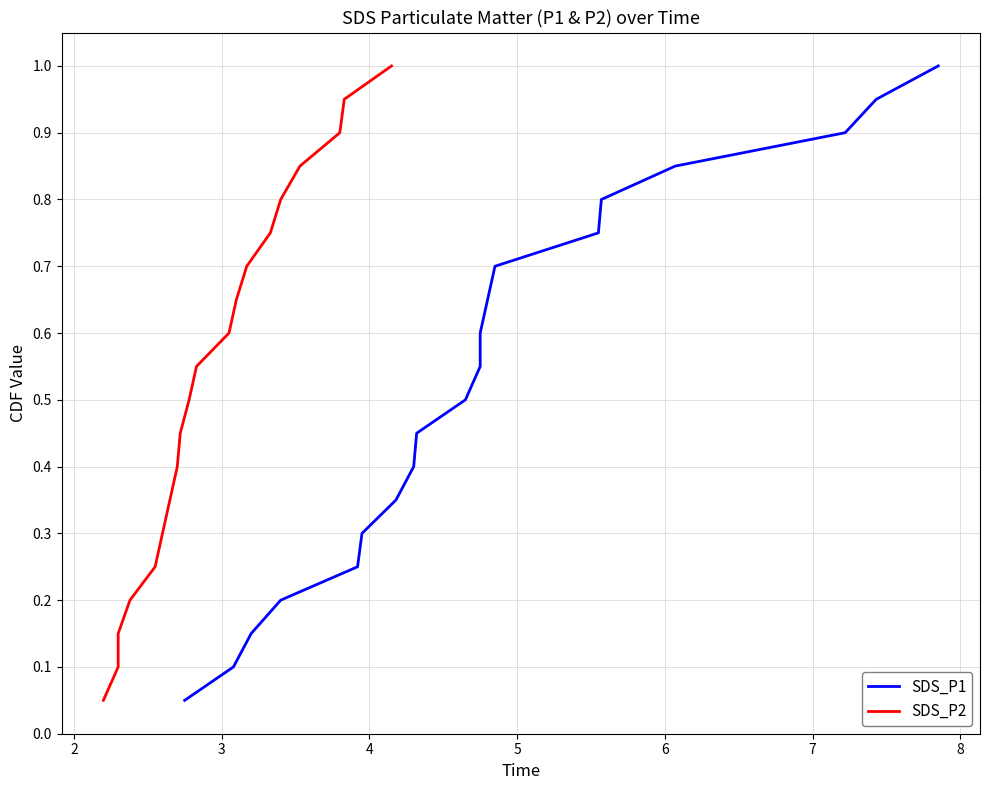

What is the difference between the maximum and minimum values in the SDS_P2 series?

0.9